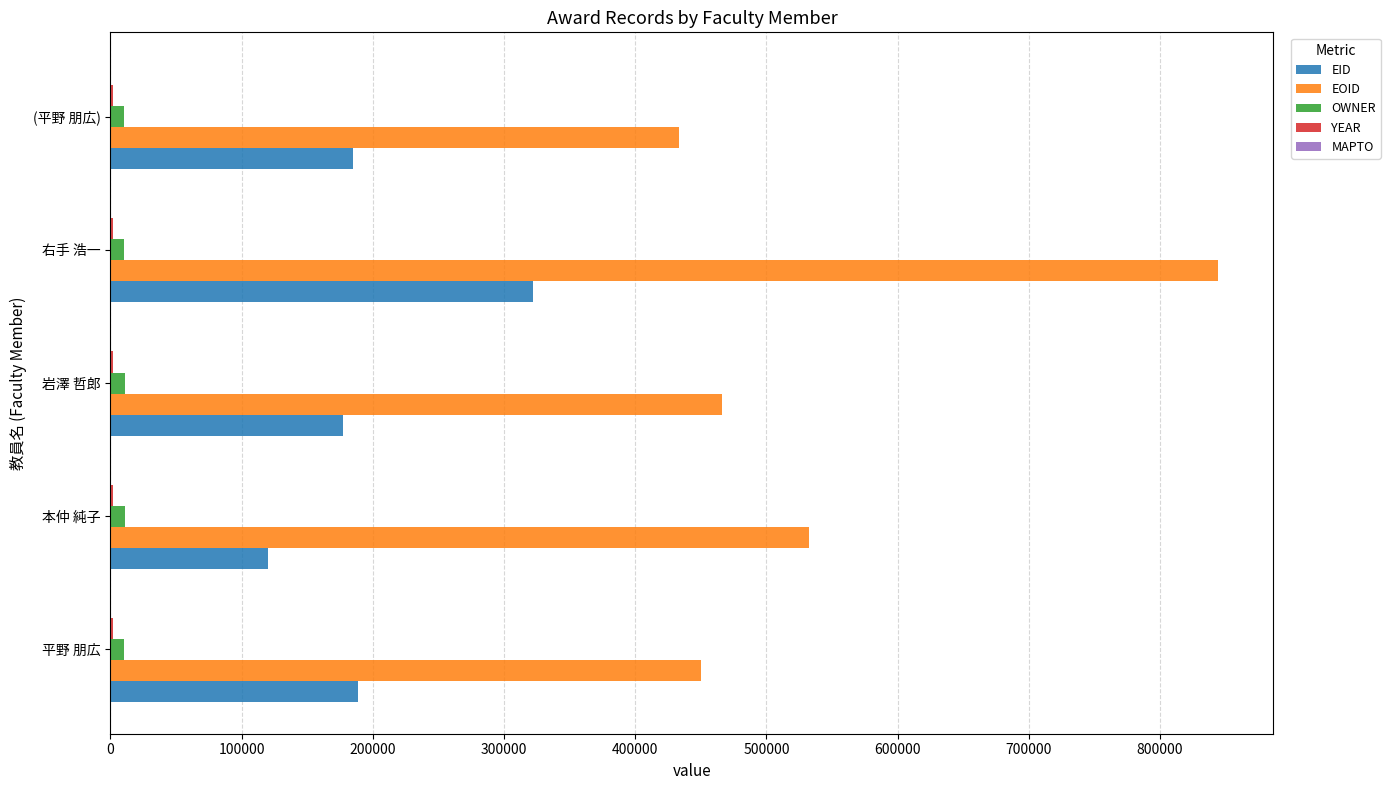

At which category is the sum across all series the highest?

右手 浩一